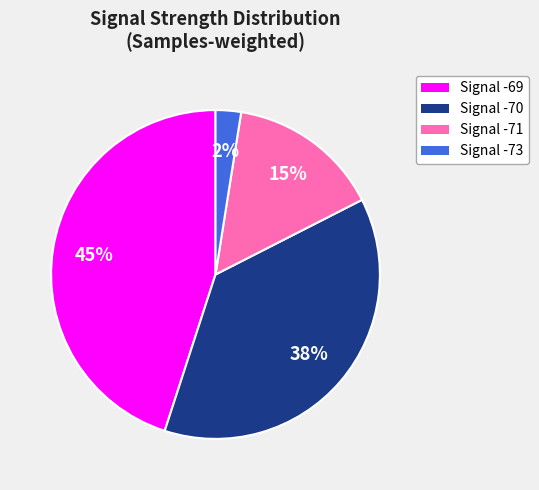

Which has a higher value, Signal -71 or Signal -73?

Signal -71